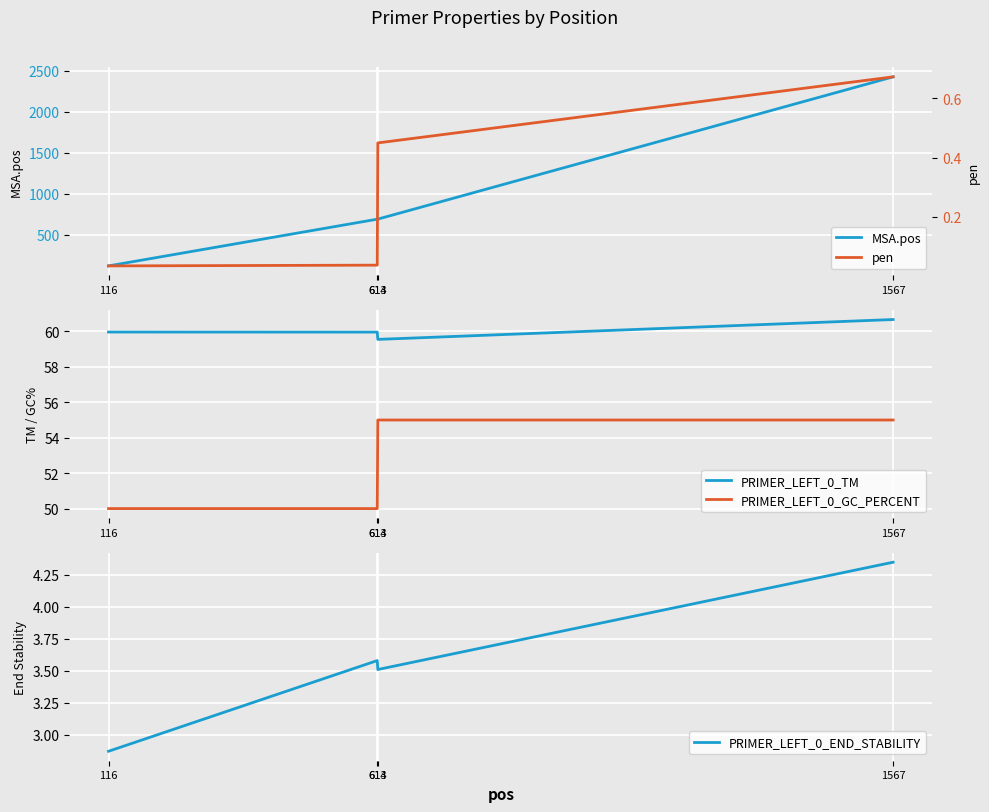

True or false: PRIMER_LEFT_0_END_STABILITY and PRIMER_LEFT_0_GC_PERCENT intersect in this chart.

False